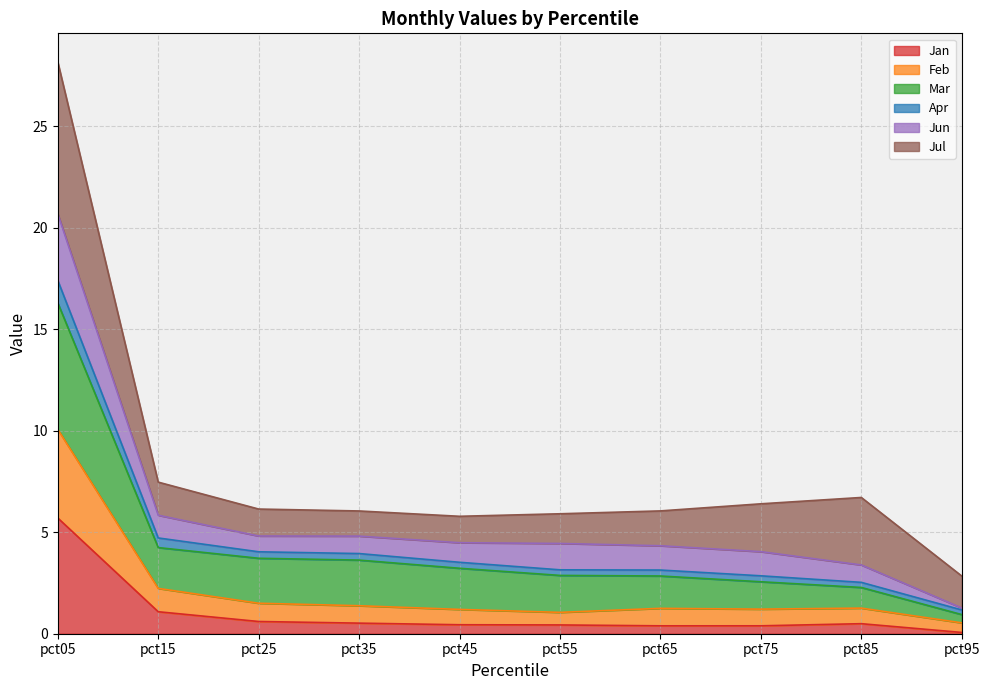

At which category is the sum across all series the highest?

pct05